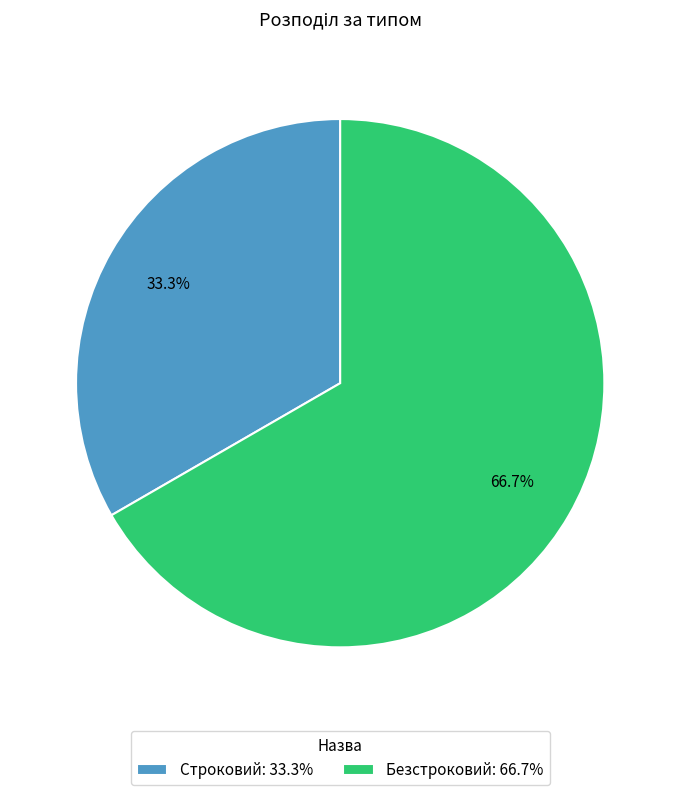

What is the largest slice in the pie chart?

Безстроковий